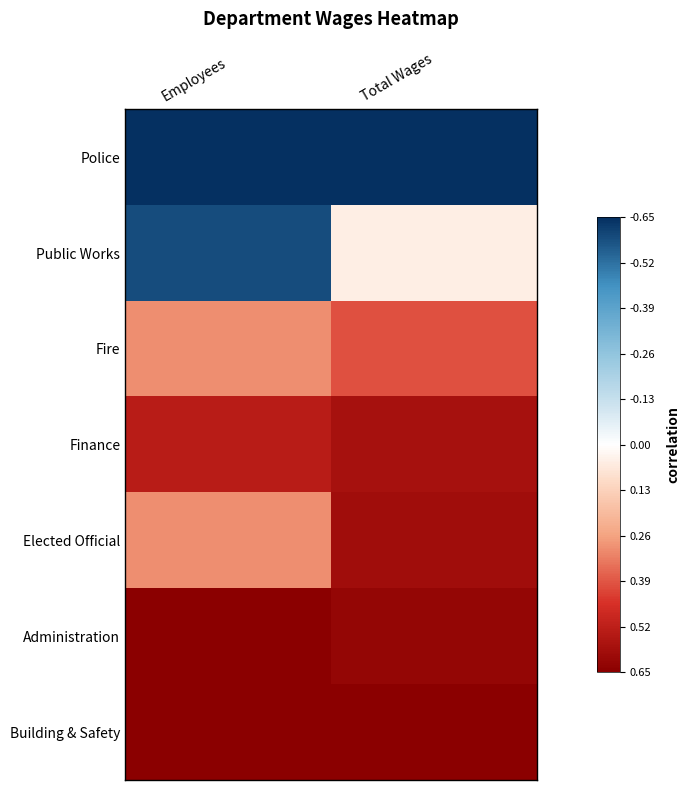

Reading right to left, what are all the values shown in this chart?

Police: Total Wages=0.7	Employees=0.7
Public Works: Total Wages=-0.0	Employees=0.6
Fire: Total Wages=-0.4	Employees=-0.3
Finance: Total Wages=-0.6	Employees=-0.5
Elected Official: Total Wages=-0.6	Employees=-0.3
Administration: Total Wages=-0.6	Employees=-0.7
Building & Safety: Total Wages=-0.7	Employees=-0.7